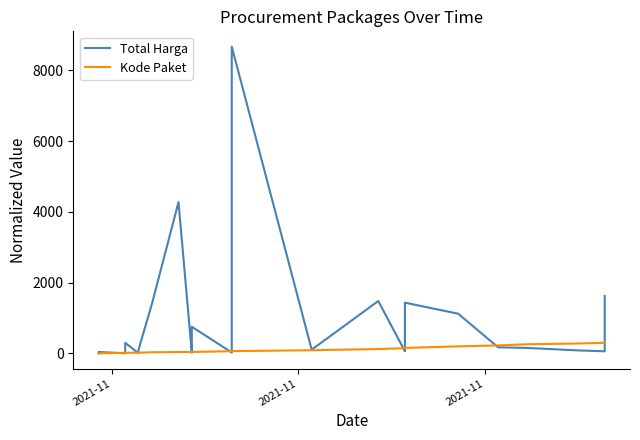

Is the value of Kode Paket at 30 greater than the value of Total Harga at 11?

Yes